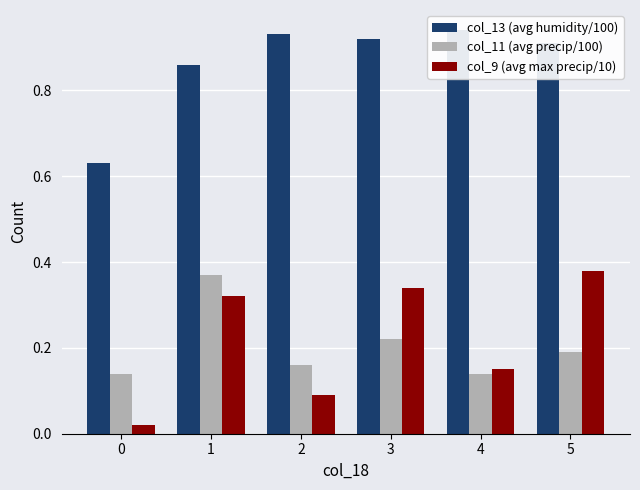

Between 3 and 4, which series saw the biggest shift?

col_9 (avg max precip/10)